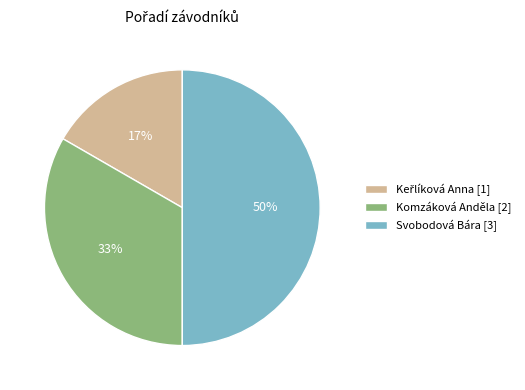

Combined, do Svobodová Bára and Komzáková Anděla account for over 50%?

Yes